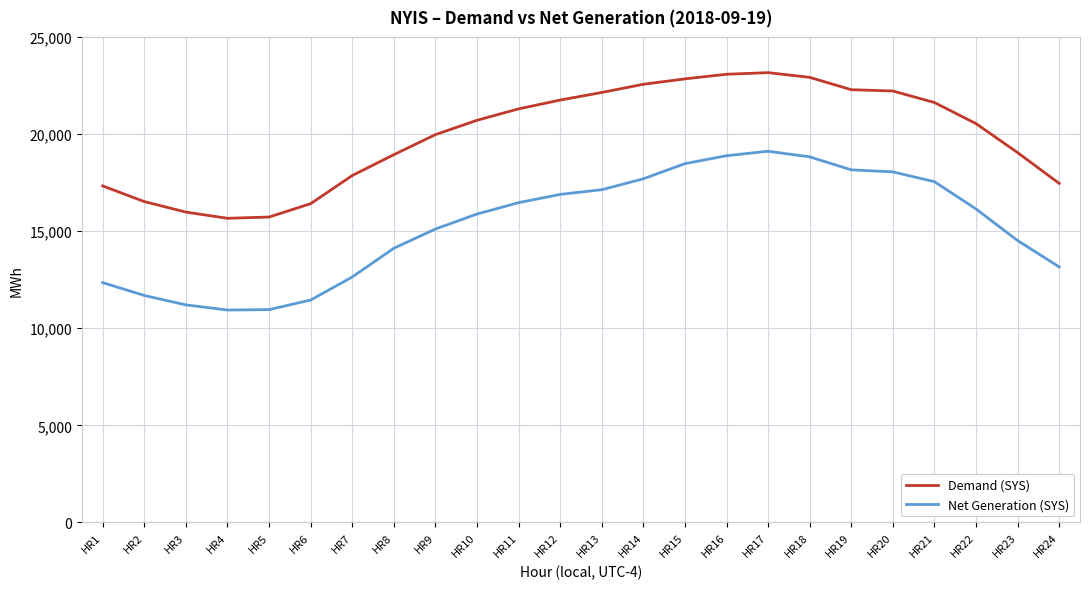

At which label is Demand (SYS) closest to 19411?

HR23